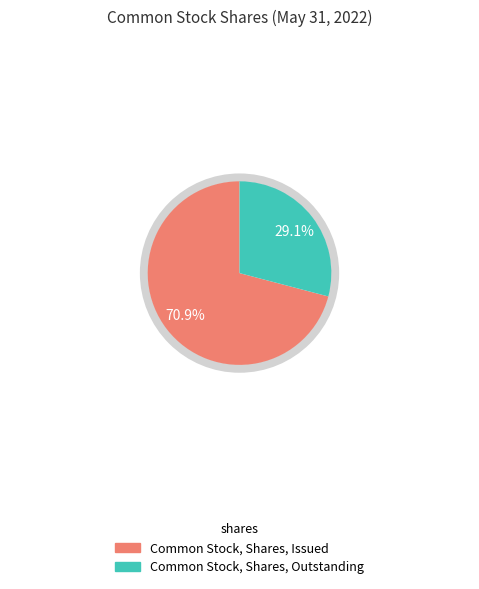

The Common Stock, Shares, Issued slice represents 71% of the pie. True or false?

True